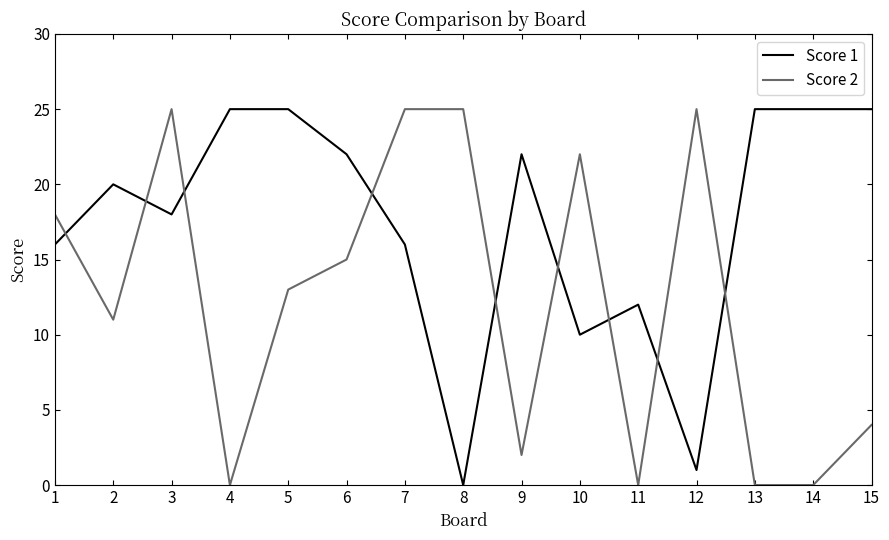

Does the chart display data point markers on the line(s)?

No